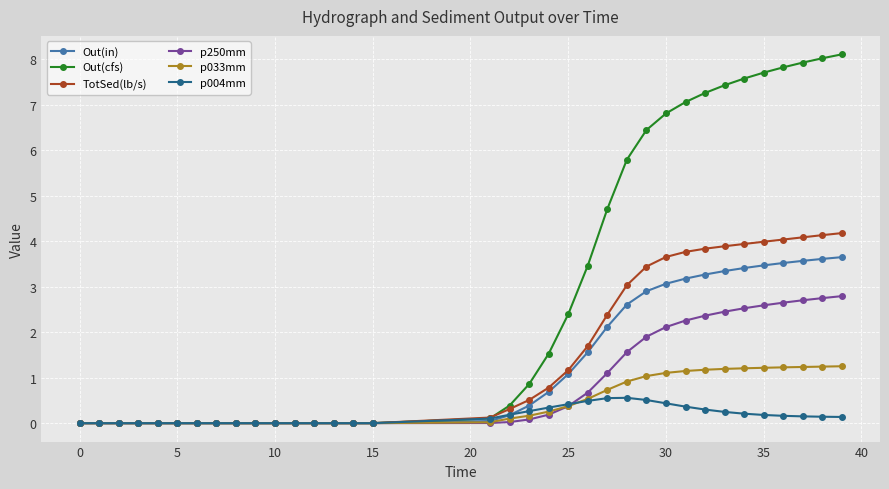

Which series has the widest spread of values?

Out(cfs)